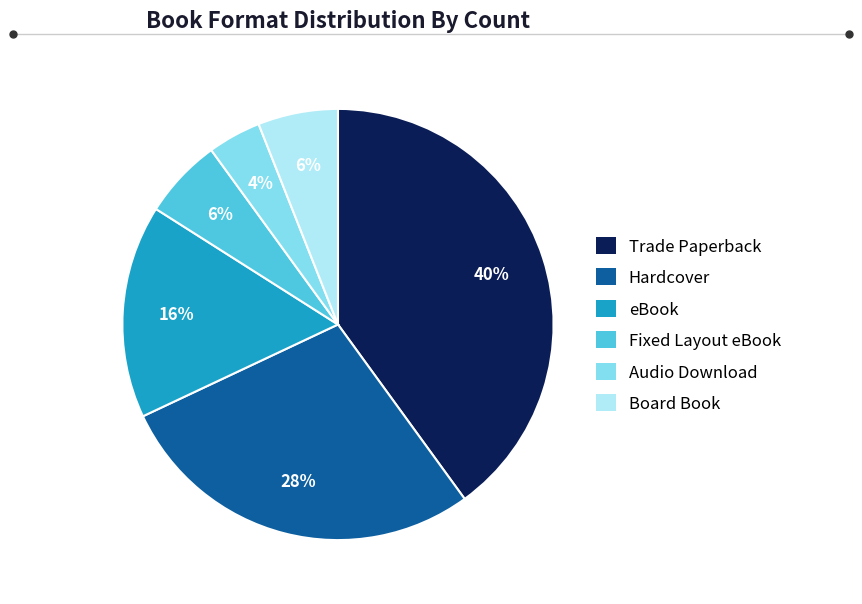

Between Hardcover and eBook, which is larger?

Hardcover